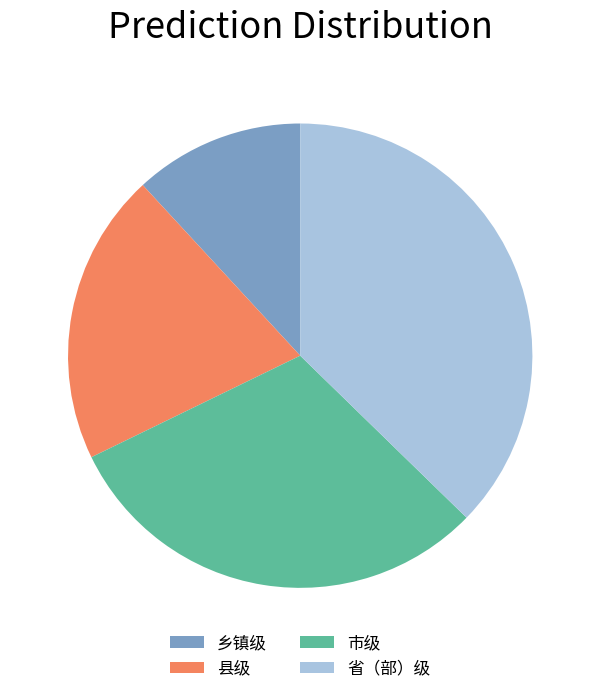

What is the smallest slice in the pie chart?

乡镇级